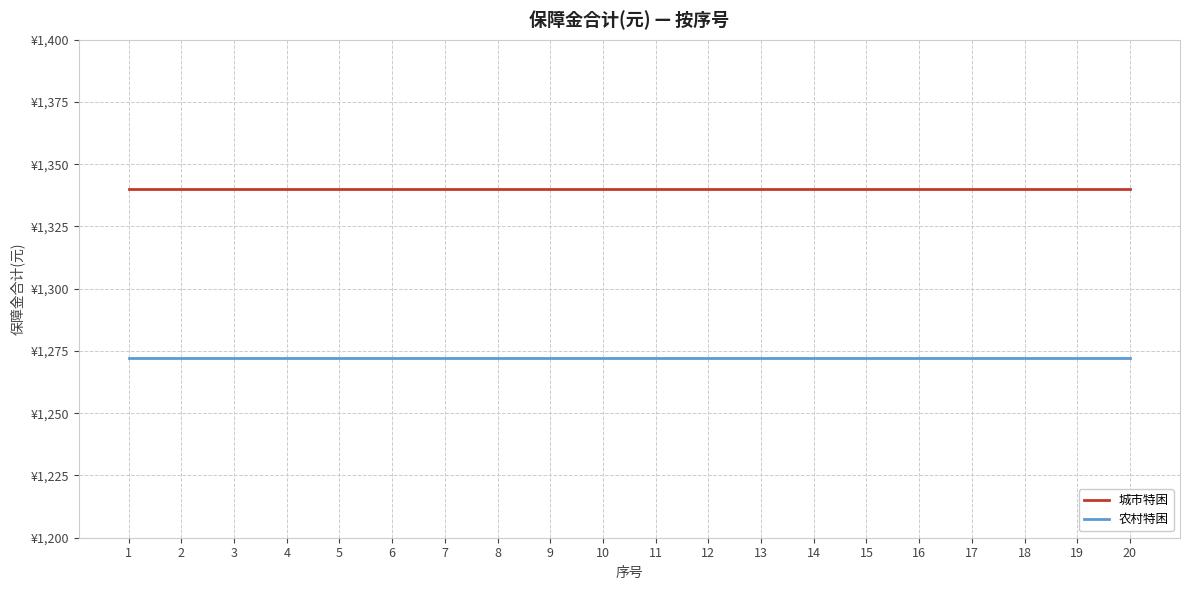

Which series has the largest total across all categories?

城市特困